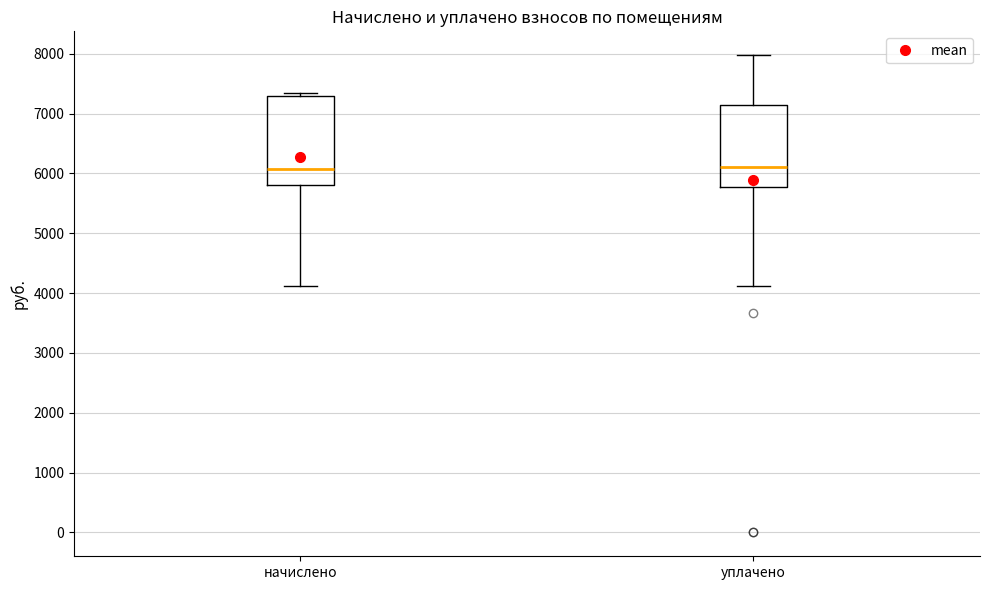

Reading left to right, read every box against the y-axis: the position of its median line, the range the box covers, and the ends of its whiskers. The values are not printed on the chart, so give them approximately, as read against the axis.

начислено: median 6100, box 5800 to 7300, whiskers 4100 to 7300 (just above the box's upper edge)
уплачено: median 6100, box 5800 to 7100, whiskers 4100 to 8000